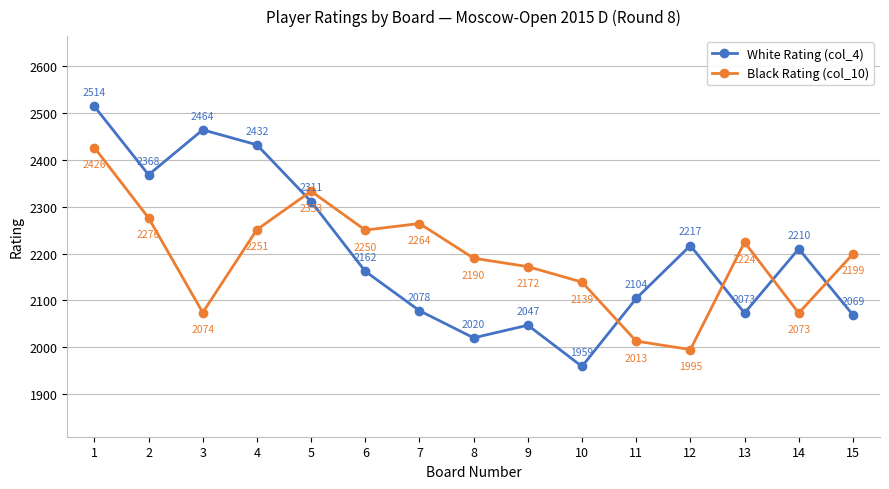

Between 6 and 7, which series saw the biggest shift?

White Rating (col_4)